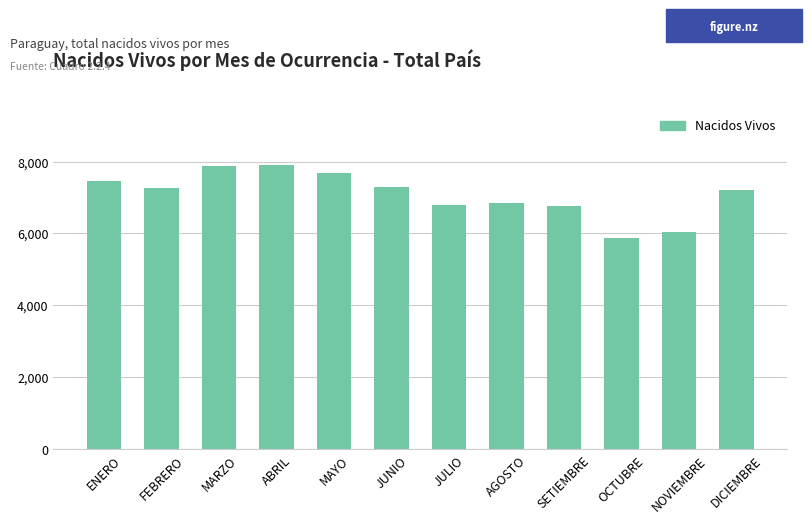

What is the minimum value shown in the chart?

5869